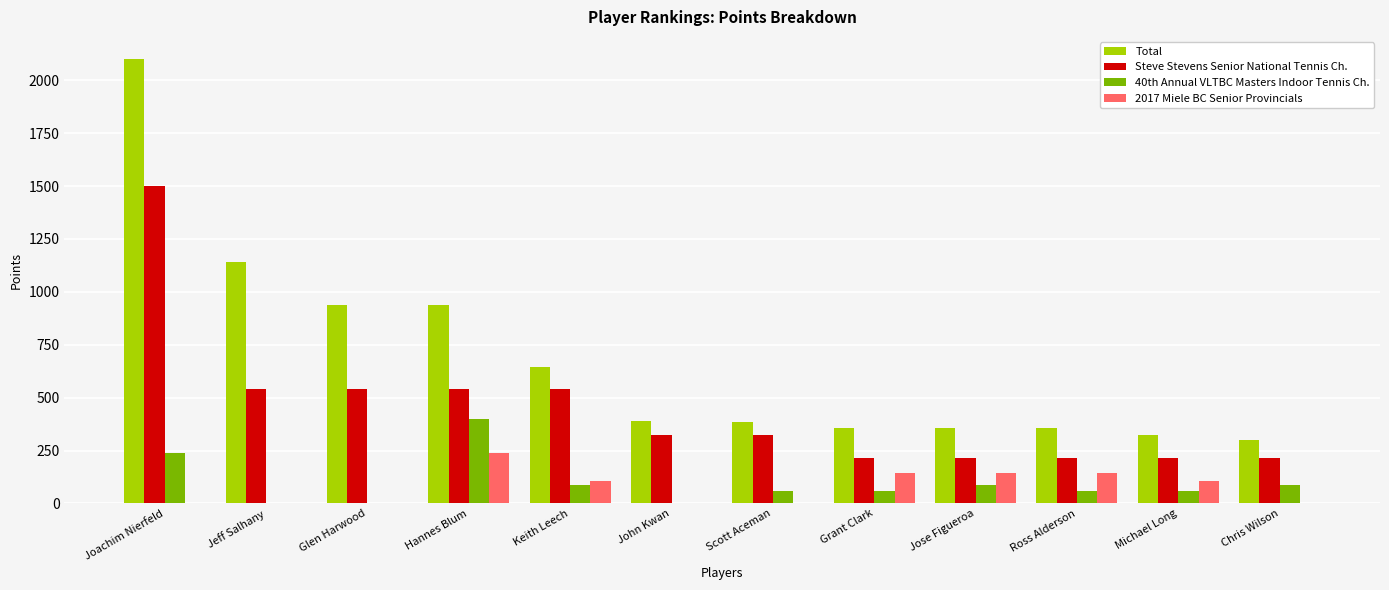

What value does the 2017 Miele BC Senior Provincials series have at Ross Alderson?

144.0